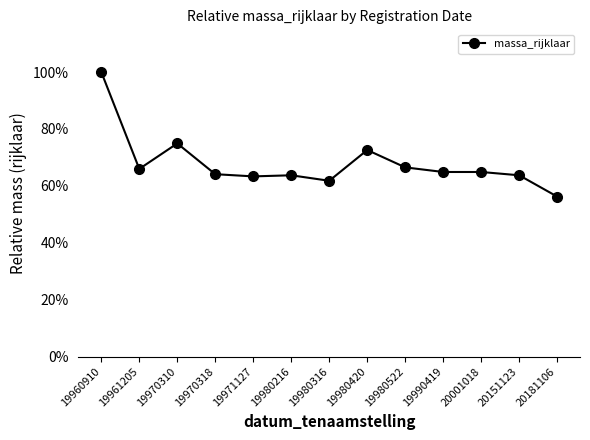

What is the sum of the values at 19970310 and 19960910?

1.7